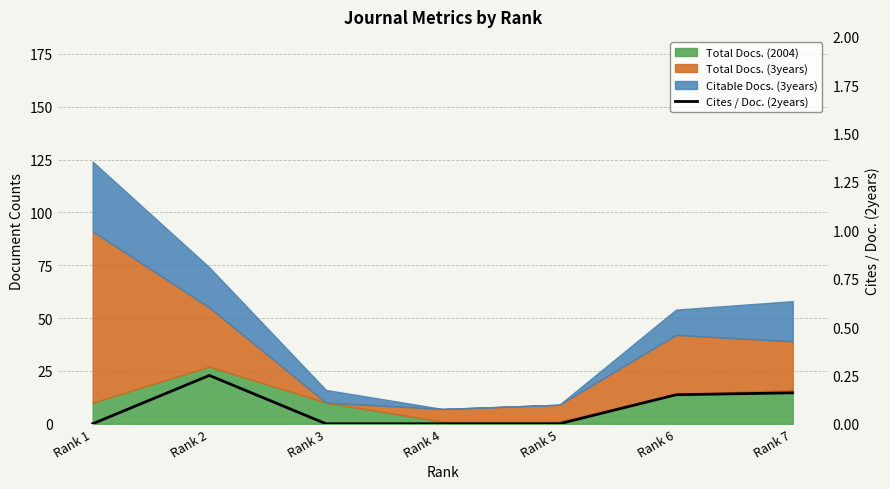

What is the difference between the second highest and minimum values?

0.2